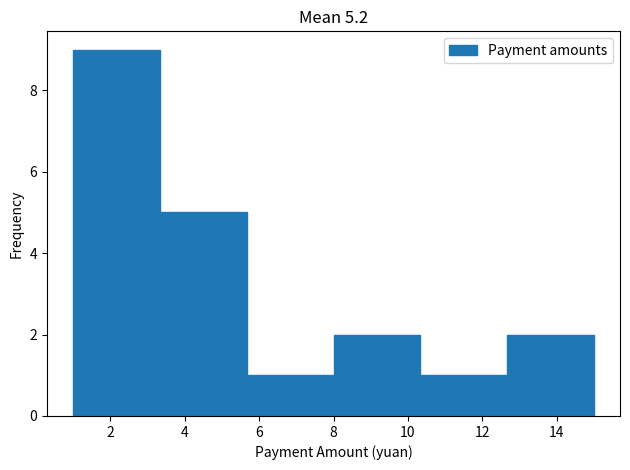

Over which range of the x-axis is the bar tallest?

1.0 to 3.4